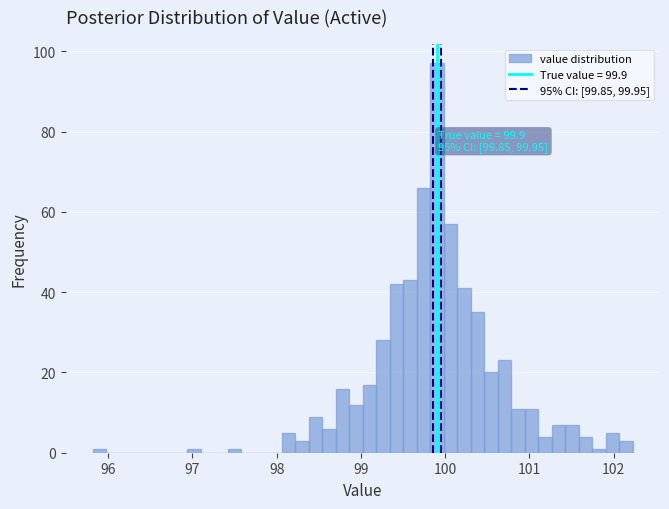

Read against the x-axis, roughly where is the centre of the tallest bar?

99.9